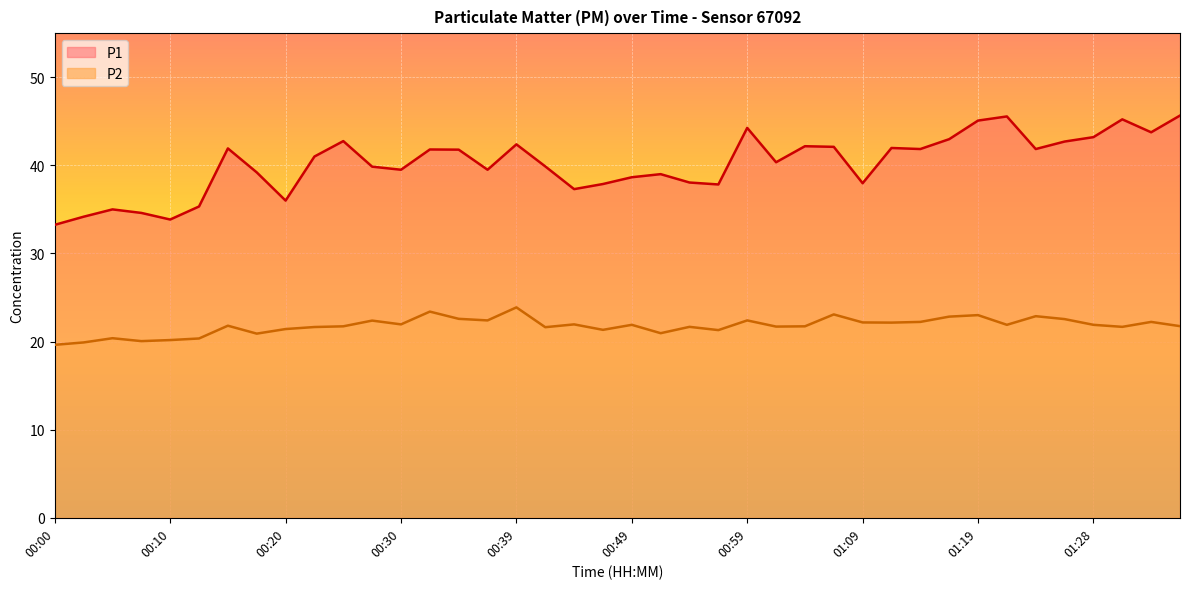

True or false: P1 has more than 1 points higher than both neighbors.

True